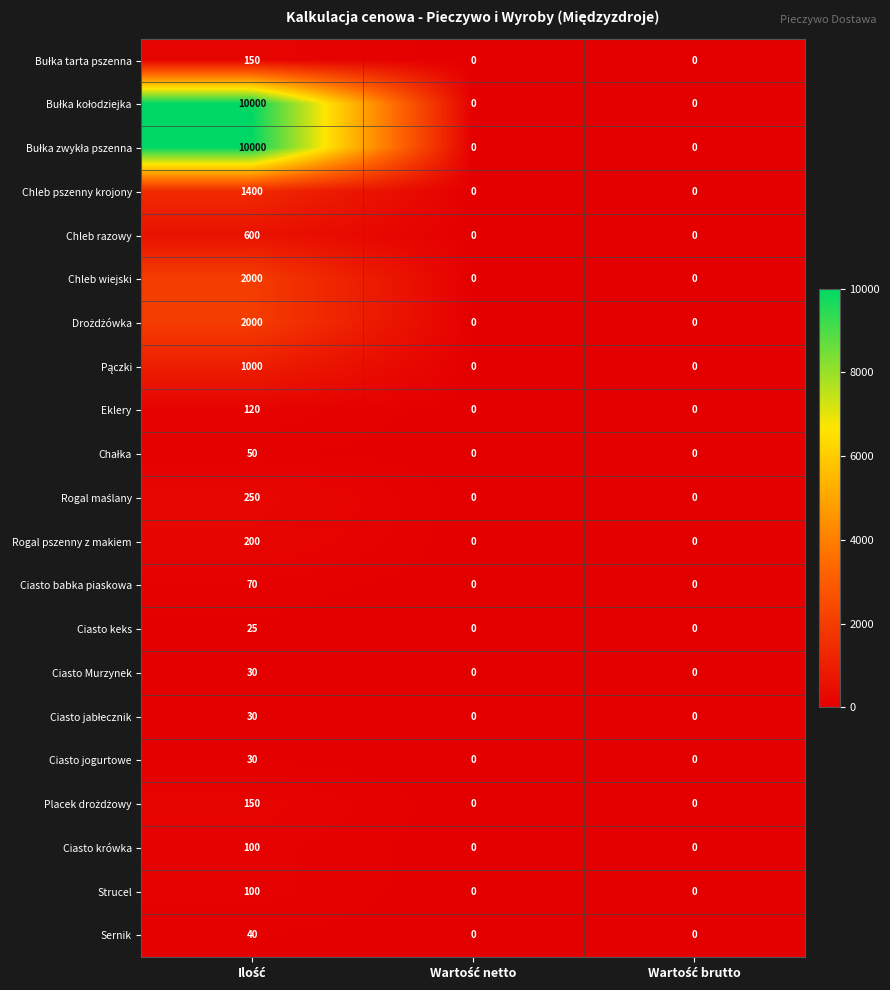

What is the average value of the Ciasto jogurtowe series?

10